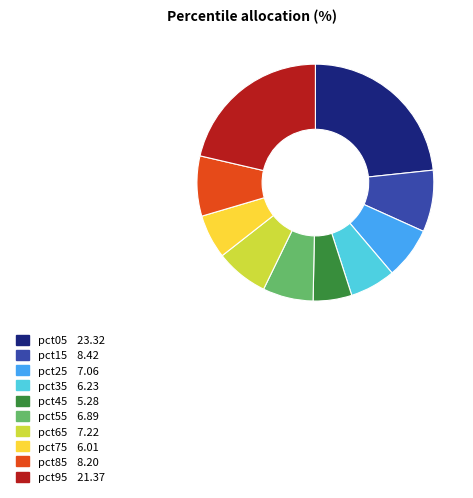

Is pct25 the majority of the pie?

No